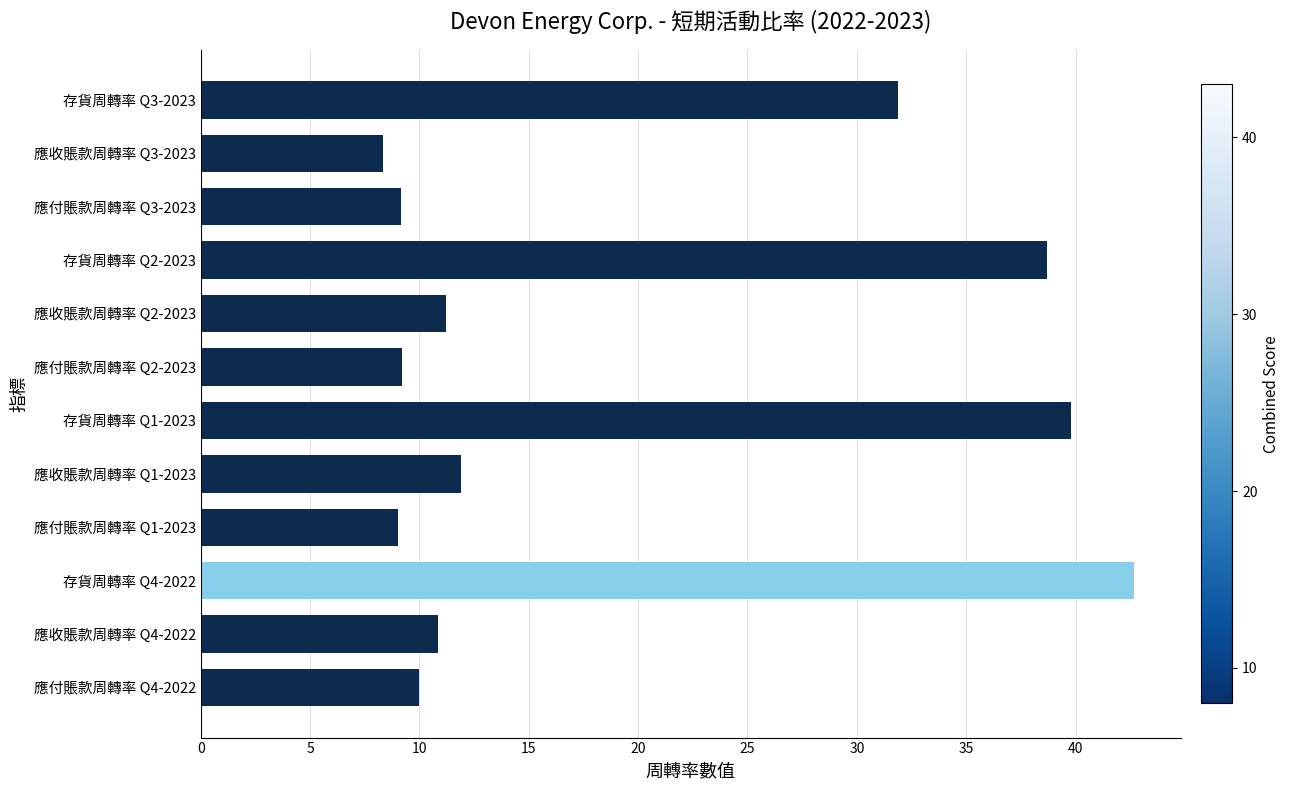

At which label is the value closest to 25?

存貨周轉率 Q3-2023